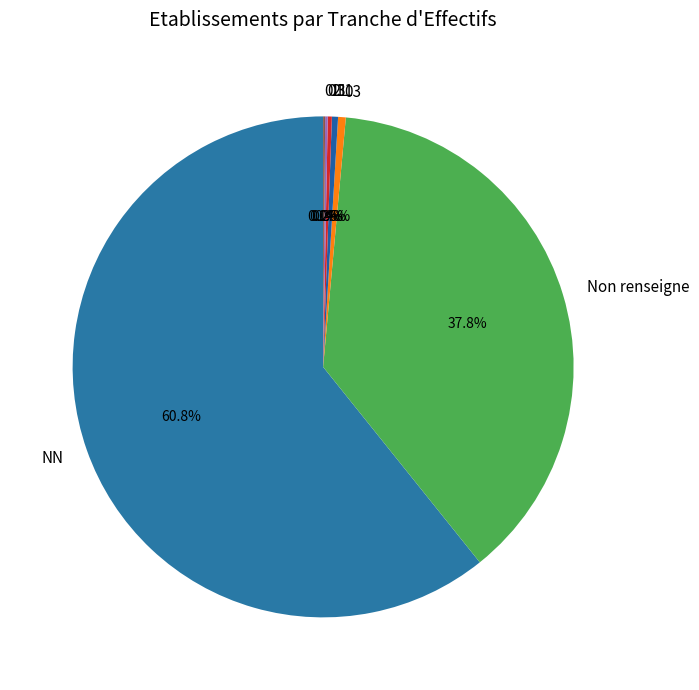

Combined, do 03 and Non renseigne account for over 50%?

No